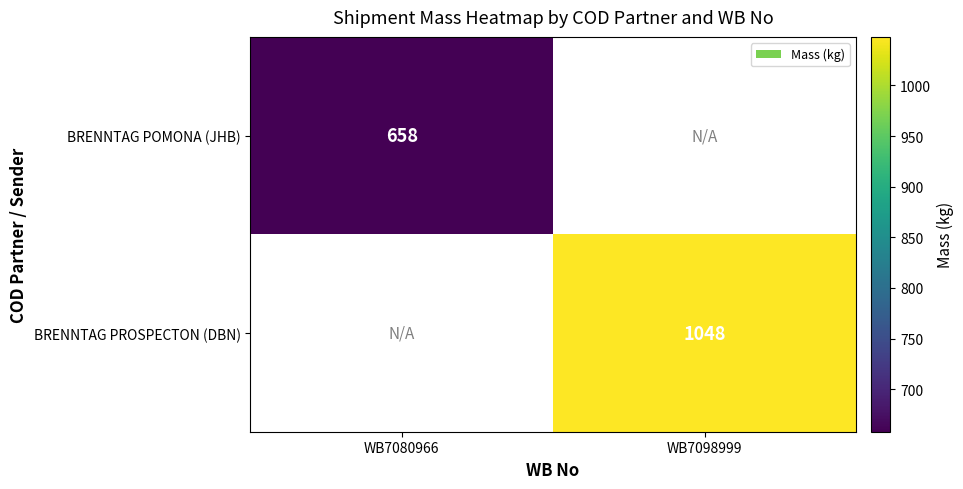

Is it true that BRENNTAG POMONA (JHB) equals 315 at WB7080966?

False